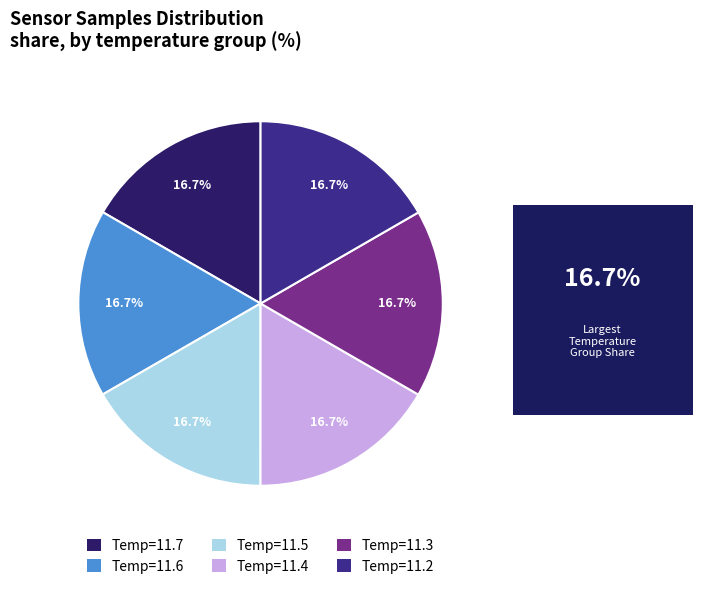

What portion of the pie excludes Temp=11.2?

83.3%